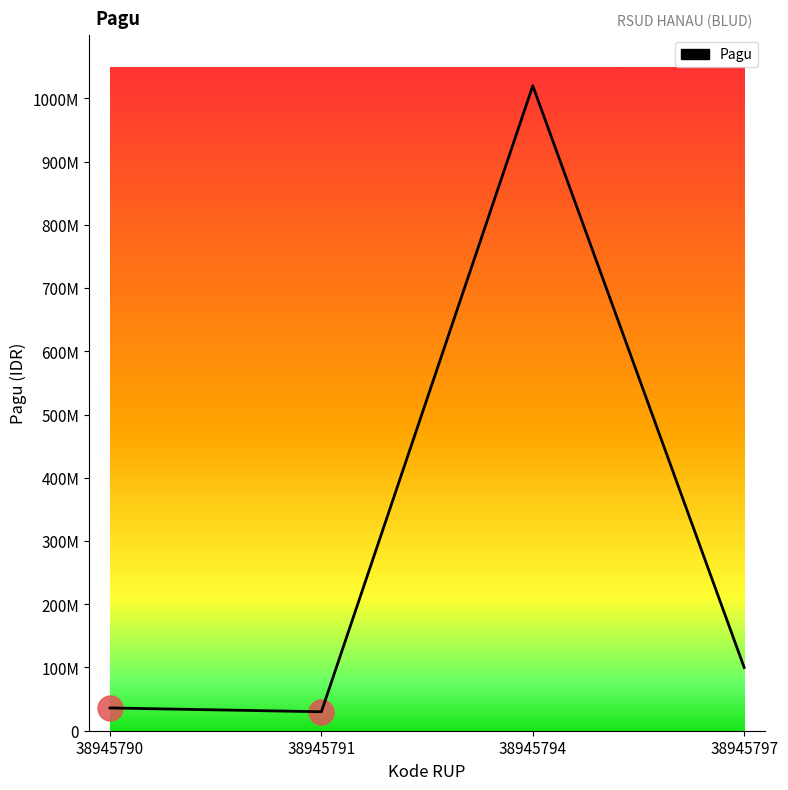

The chart shows a value of 30000000 at 38945791. True or false?

True